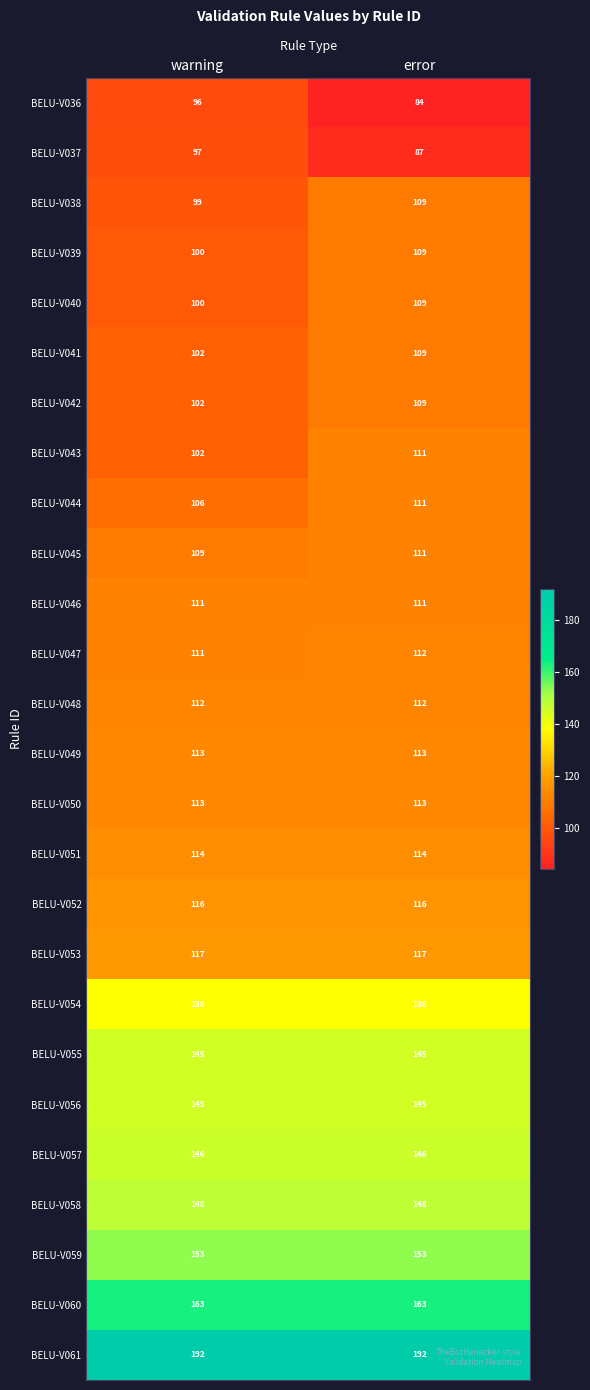

At which category is the sum across all series the highest?

error